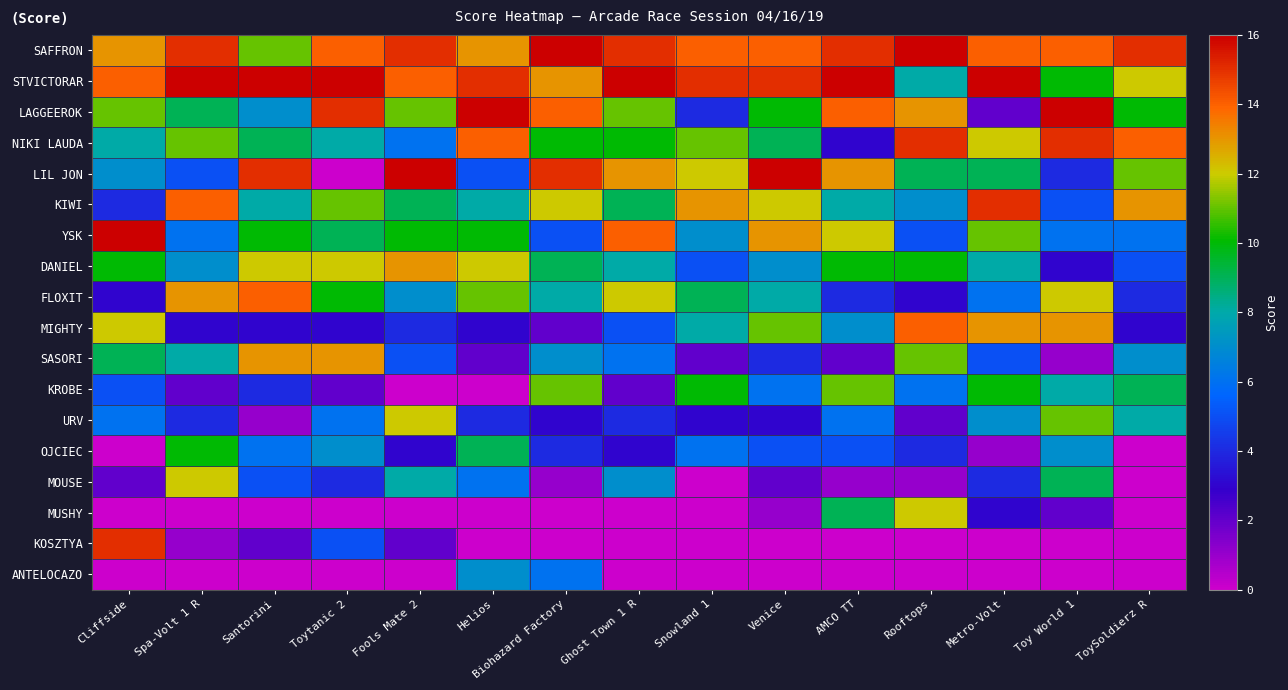

List the series in order of their peak value, lowest first.

ANTELOCAZO, OJCIEC, KROBE, URV, MOUSE, MUSHY, DANIEL, SASORI, FLOXIT, MIGHTY, NIKI LAUDA, KIWI, KOSZTYA, SAFFRON, STVICTORAR, LAGGEEROK, LIL JON, YSK